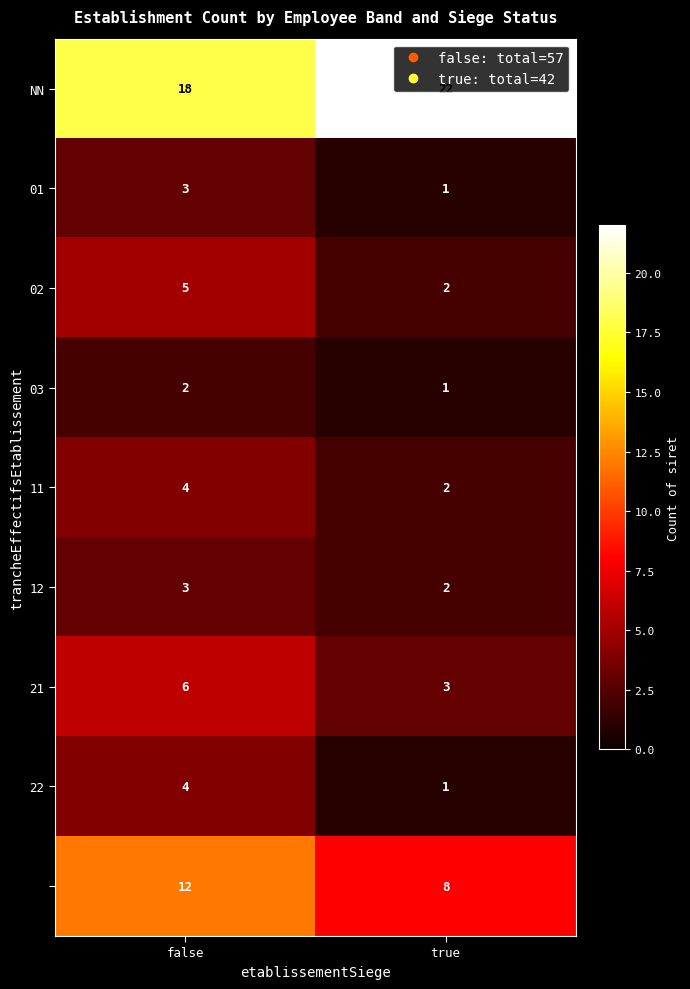

What is the spread (max minus min) of values at false?

16